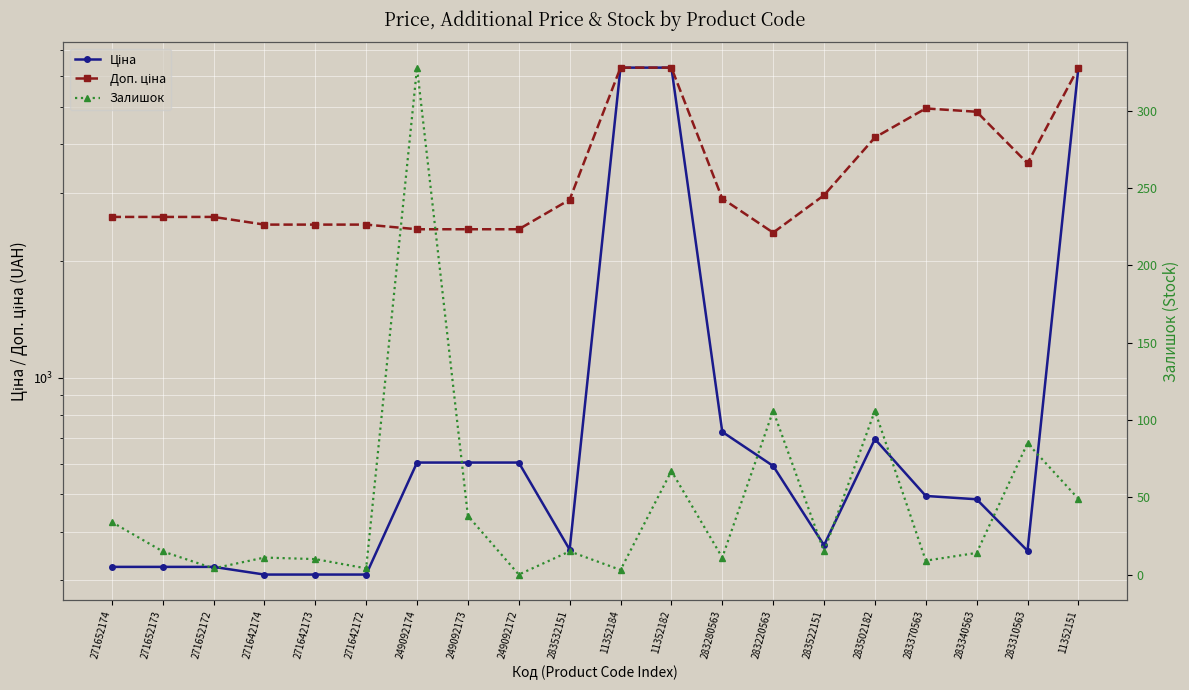

What is the value of the Залишок point at the 20th from the left?

49.0